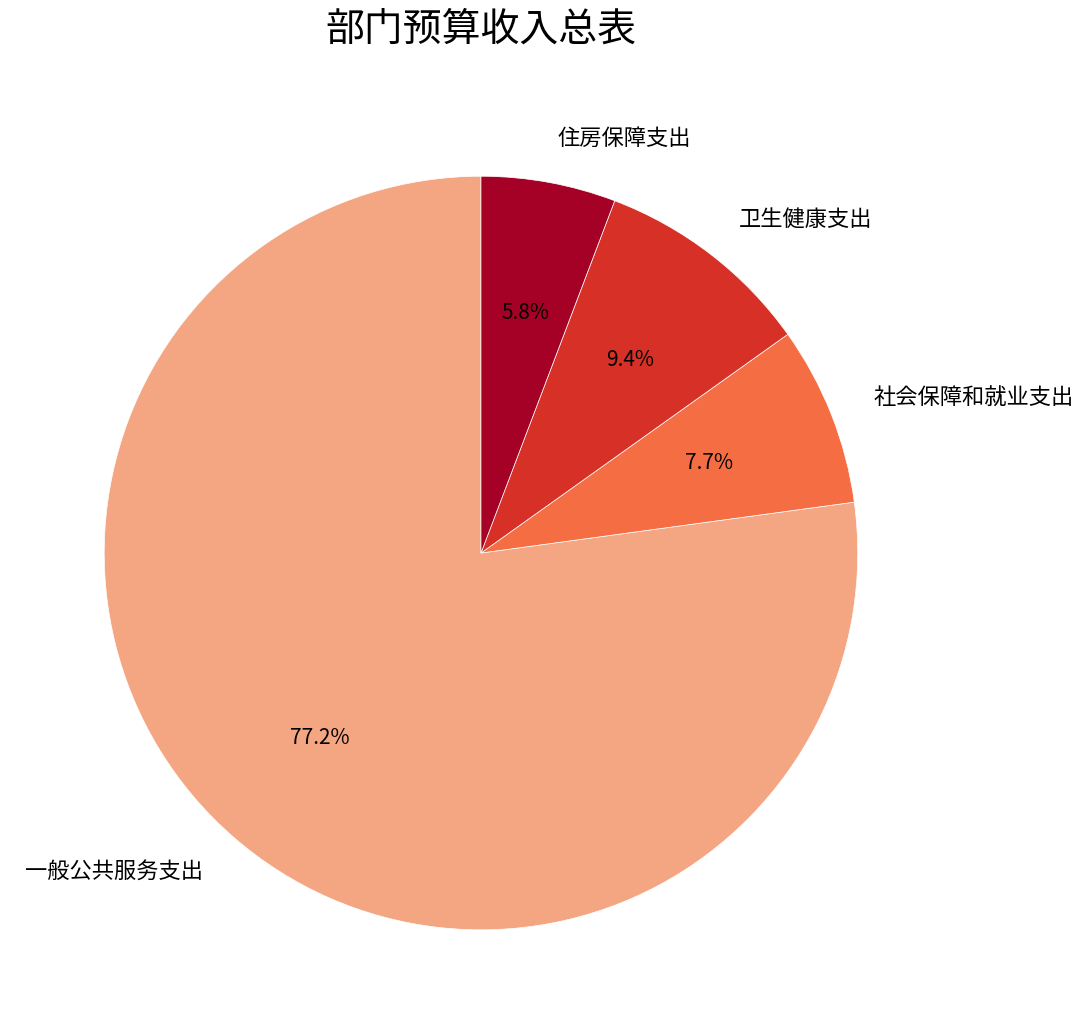

To the nearest percent, what is the difference between the largest and smallest slice percentages?

71%